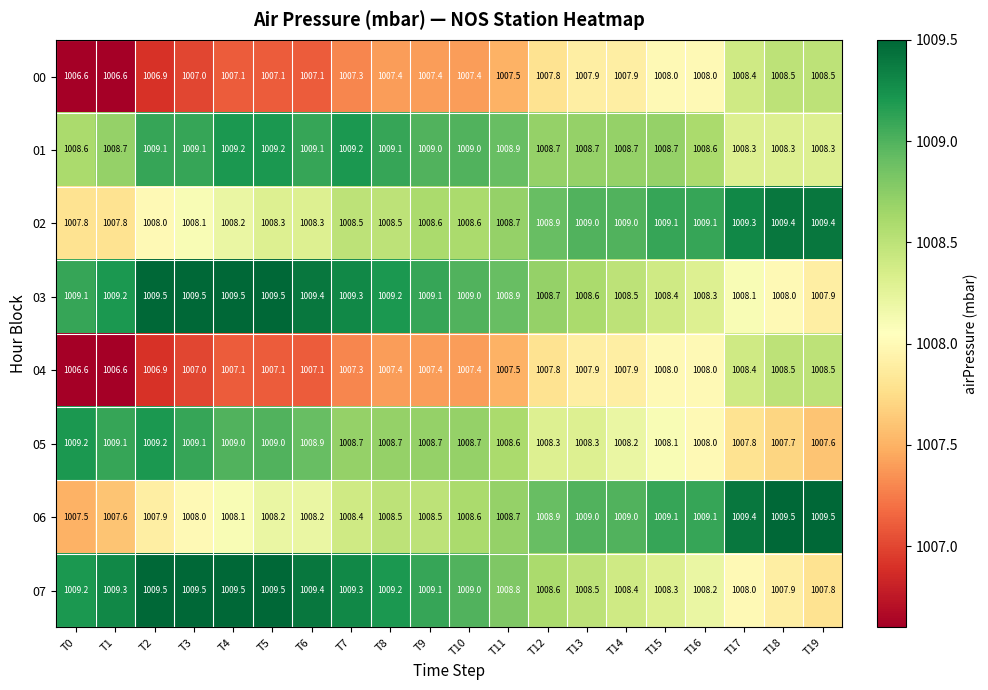

Between T0 and T8, which series saw the biggest shift?

06